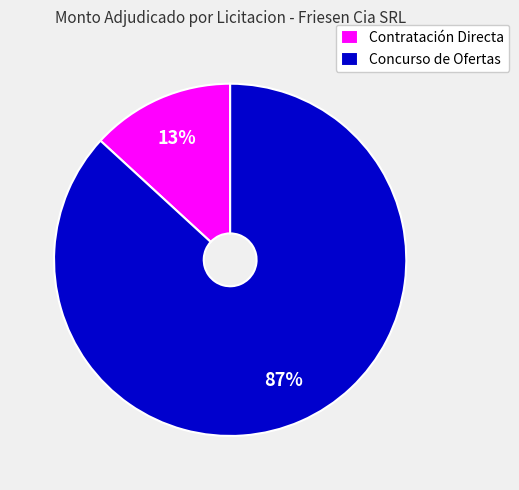

Is there any slice that represents more than half of the pie?

Yes